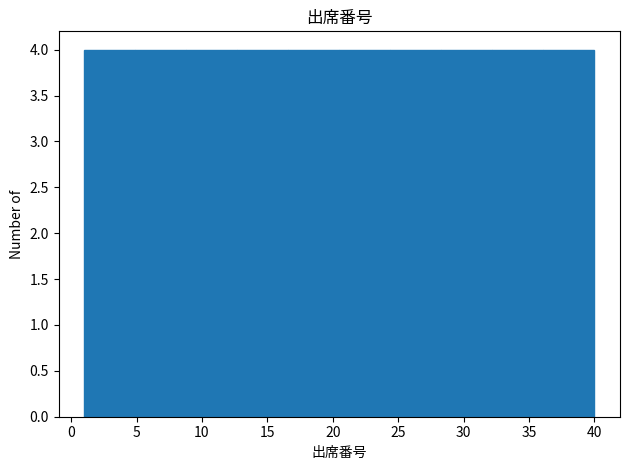

Reading left to right, list every bar in this chart as the range it spans on the x-axis followed by its height. Neither the bar edges nor the heights are printed on the chart, so give them approximately, as read against the axes.

1.0 to 4.9: 4
4.9 to 8.8: 4
8.8 to 12.7: 4
12.7 to 16.6: 4
16.6 to 20.5: 4
20.5 to 24.4: 4
24.4 to 28.3: 4
28.3 to 32.2: 4
32.2 to 36.1: 4
36.1 to 40.0: 4